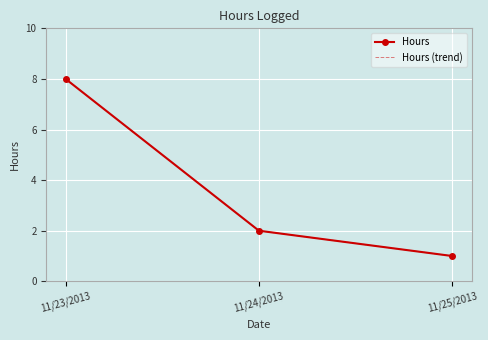

The value of Hours (trend) at 11/23/2013 is 11. True or false?

False